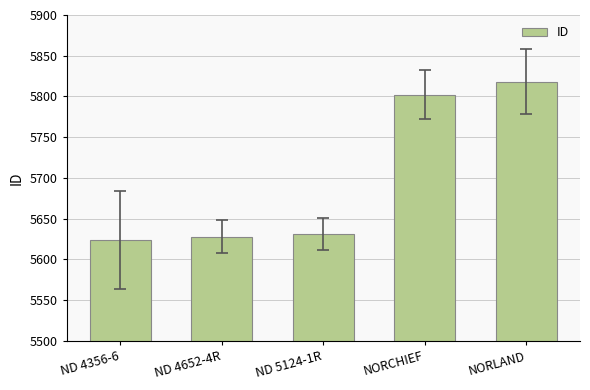

At which label is the value closest to 5721?

NORCHIEF